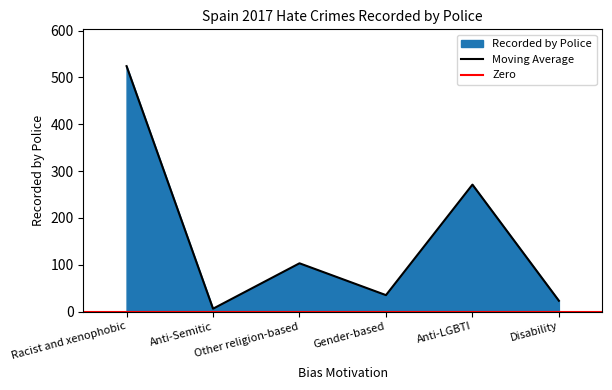

What is the difference between the second highest and second lowest values?

248